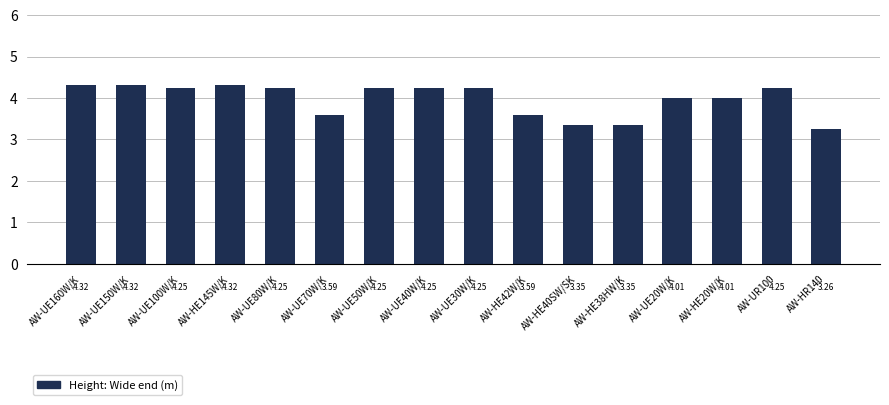

What is the change in value from AW-UE40W/K to AW-HE40SW/SK?

-0.9